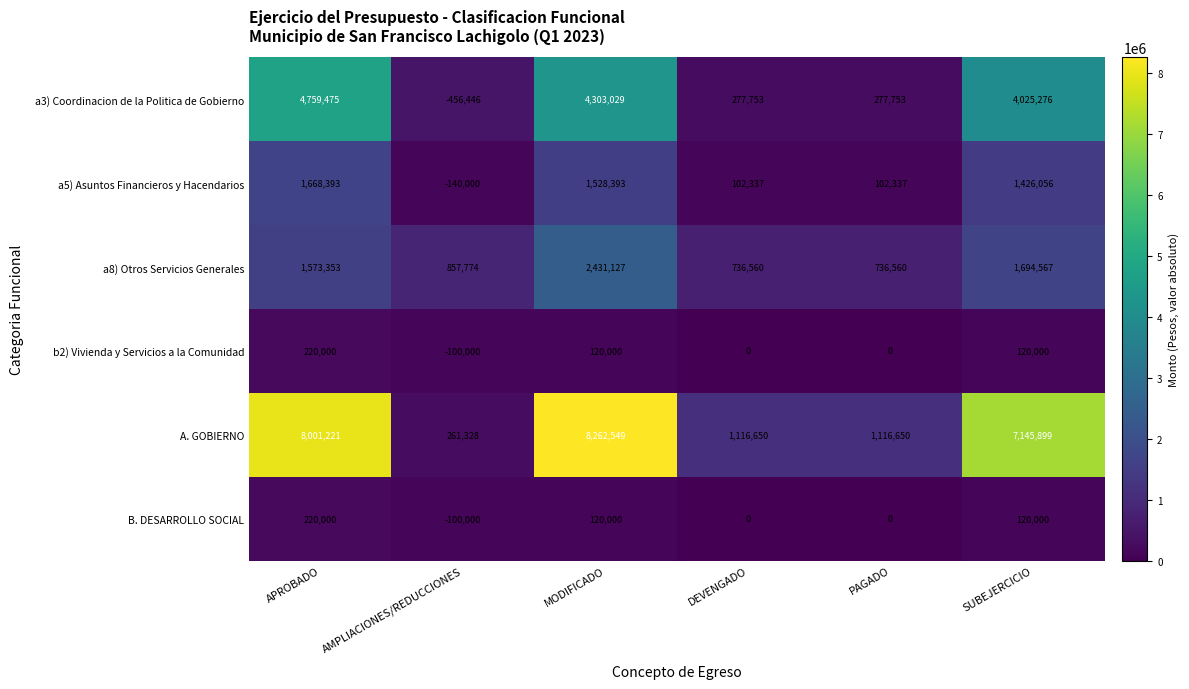

What is the sum of all A. GOBIERNO values?

25904297